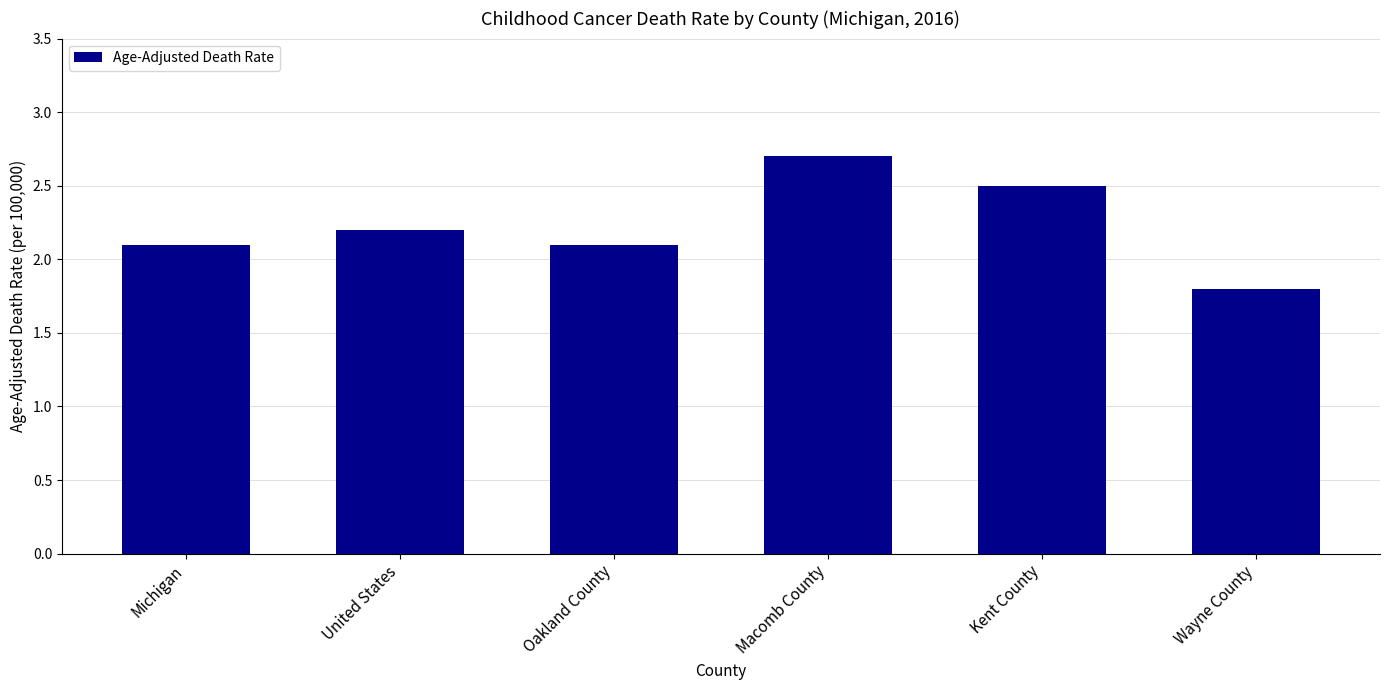

True or false: the data shows 0.9 at Kent County.

False